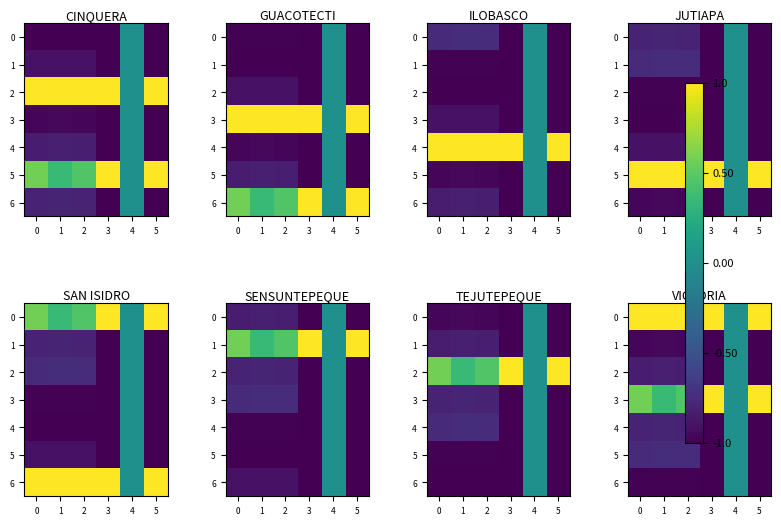

List the series in order of their peak value, highest first.

0, 3, 1, 2, 4, 5, 6